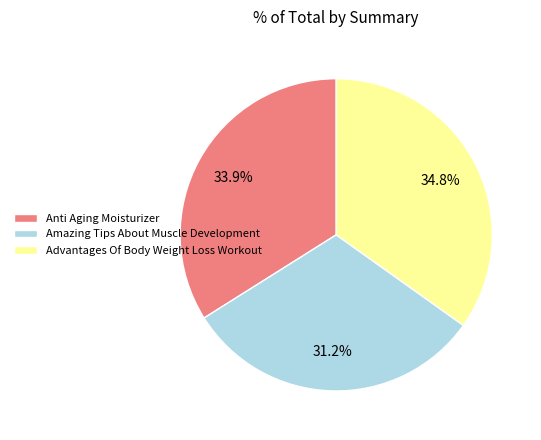

How many slices are in this pie chart?

3